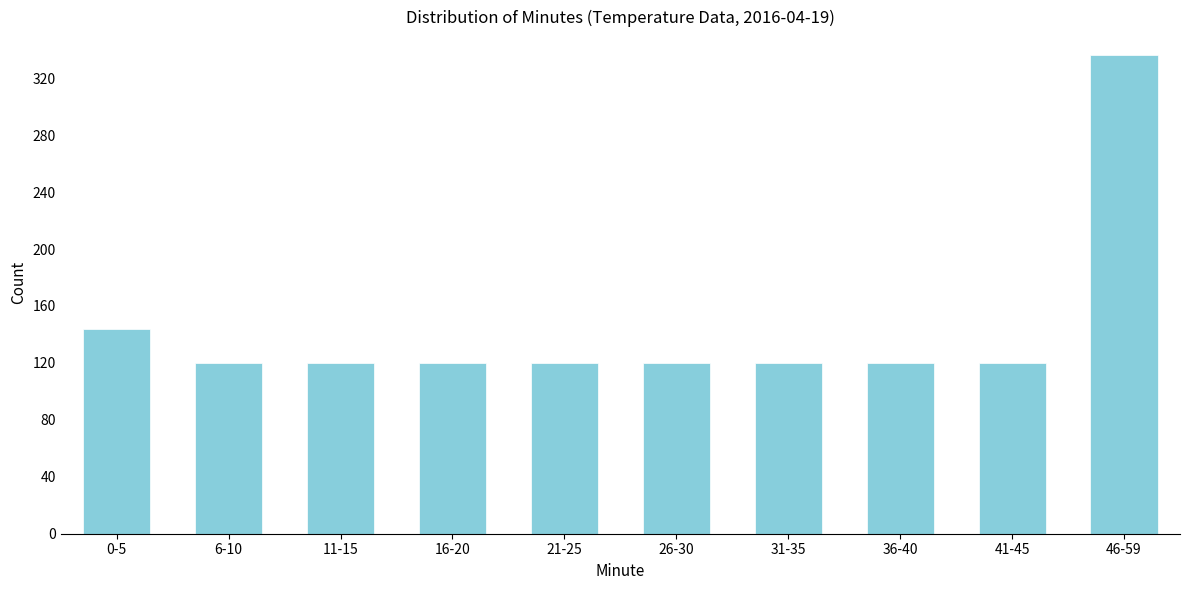

Reading right to left, list all the values displayed in this chart.

46-59=336	41-45=120	36-40=120	31-35=120	26-30=120	21-25=120	16-20=120	11-15=120	6-10=120	0-5=144